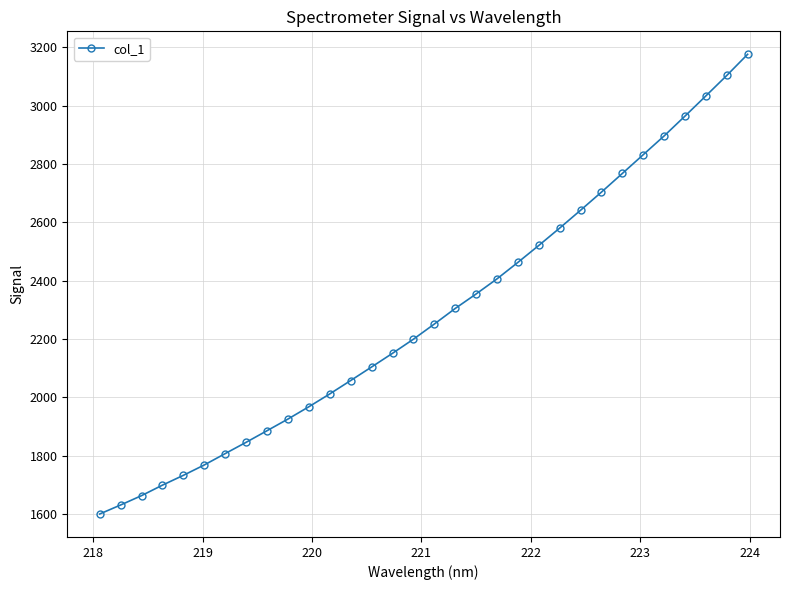

What is the value of the 1st point from the left?

1600.3